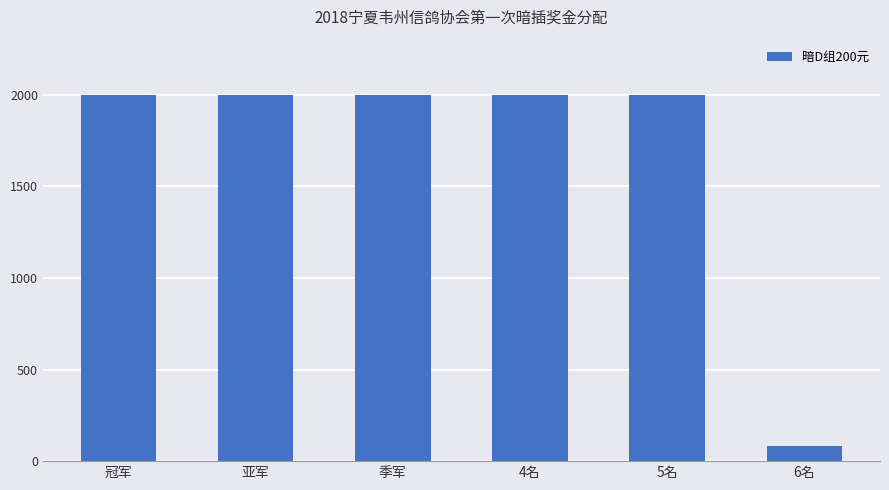

What value does the data have at 6名?

80